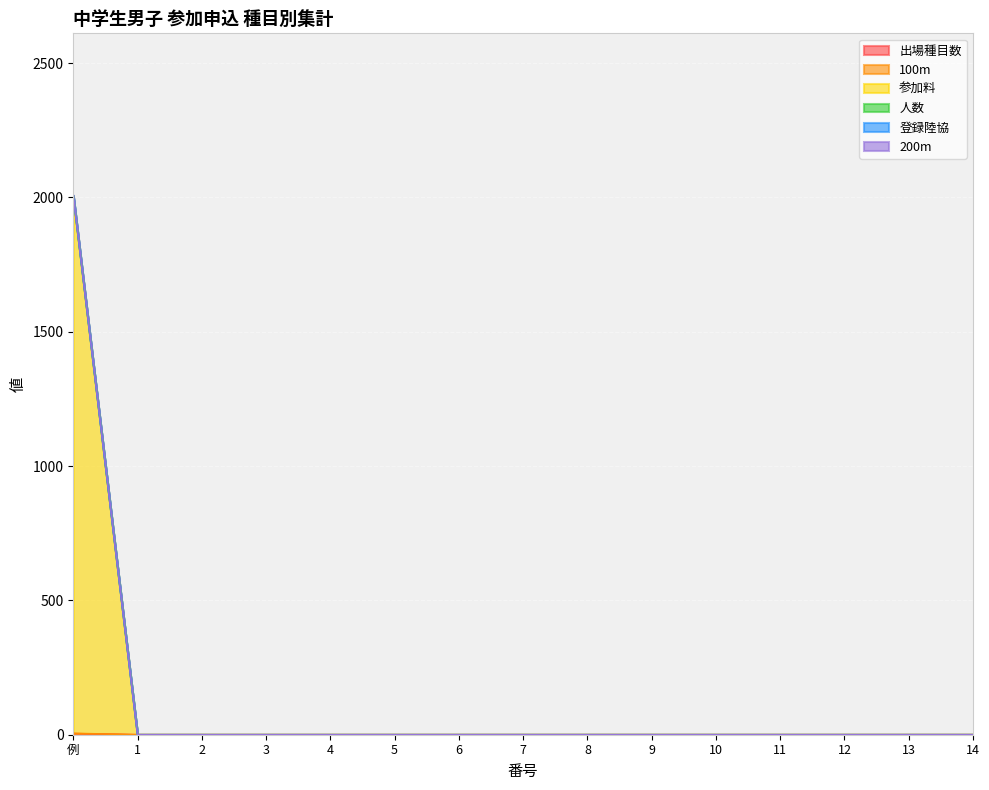

What is the label of the 10th point from the left?

9